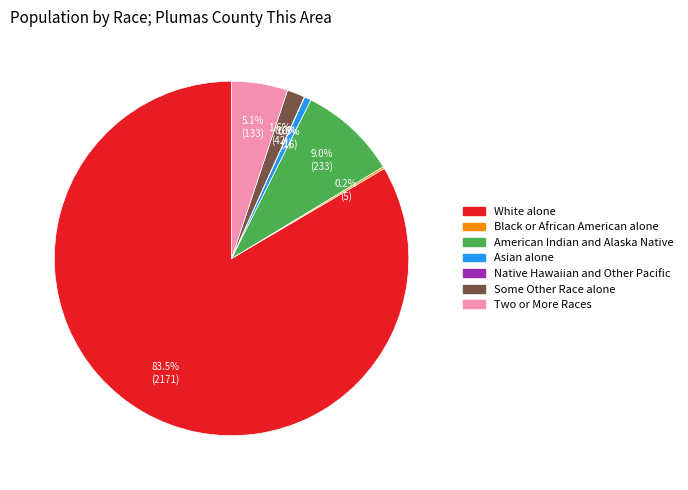

Which slice is the largest?

White alone